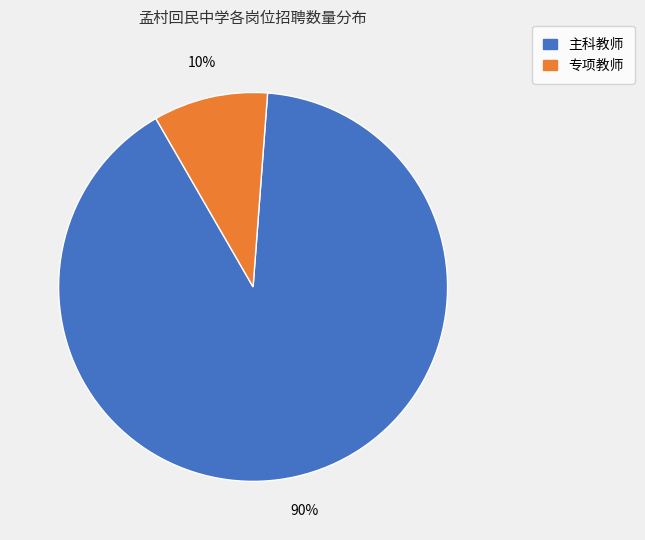

Is there any slice that represents more than half of the pie?

Yes